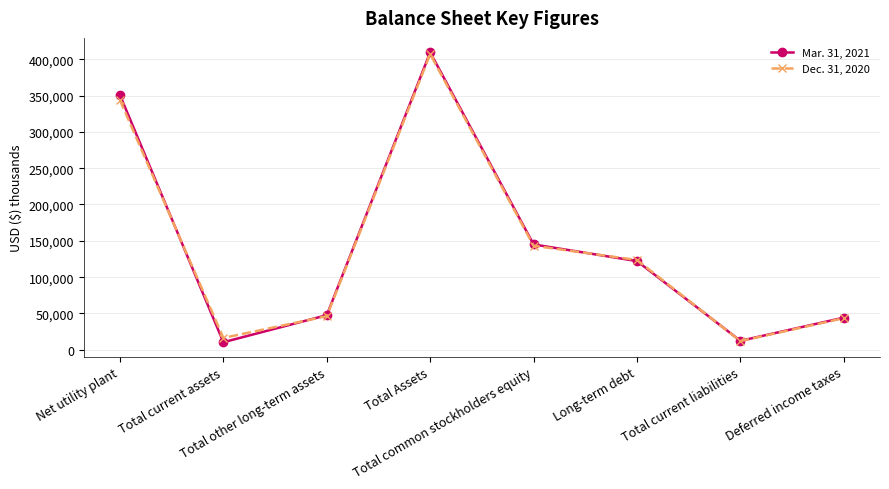

What value does the Dec. 31, 2020 series have at Net utility plant, to the nearest 50?

343600